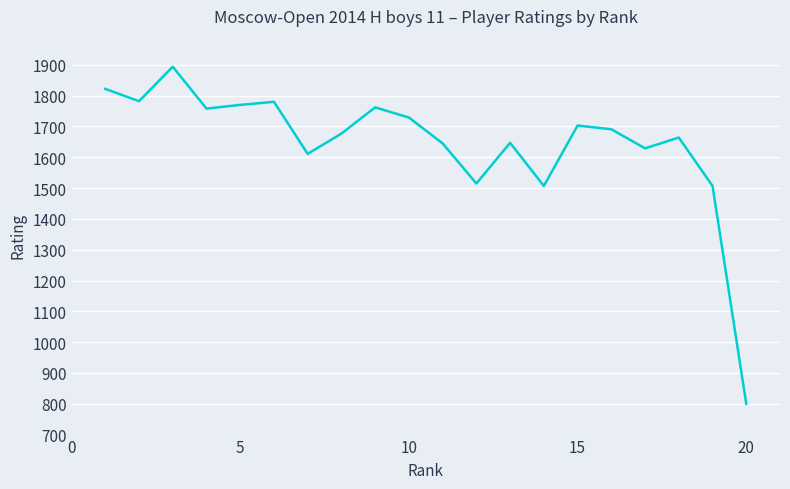

True or false: the data has more than 0 interior local peaks.

True